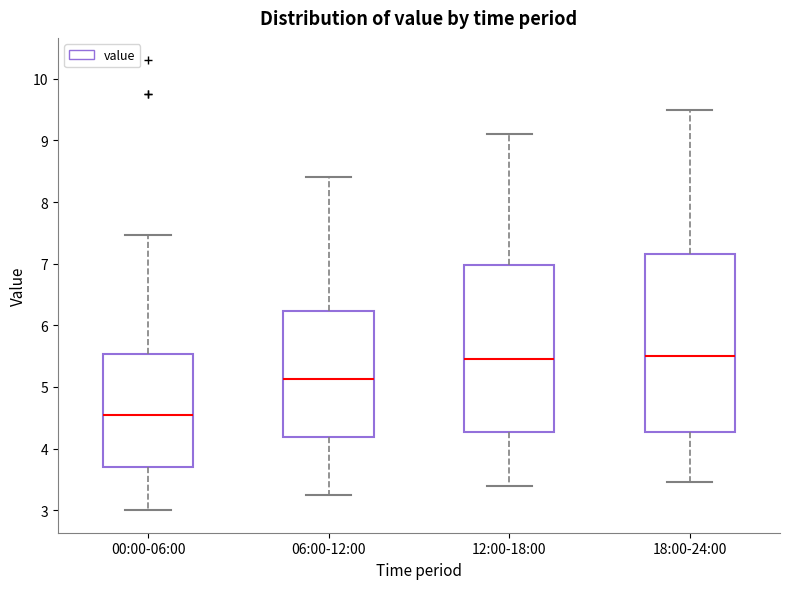

Where does the upper whisker of the box for 18:00-24:00 end on the y-axis? The values are not printed on the chart, so give them approximately, as read against the axis.

9.5